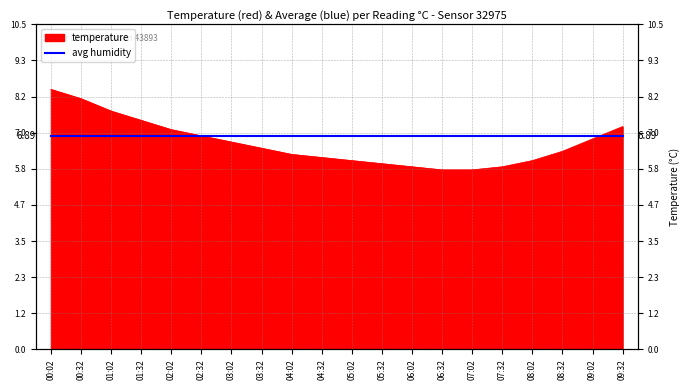

At which label is the value closest to 7?

02:02